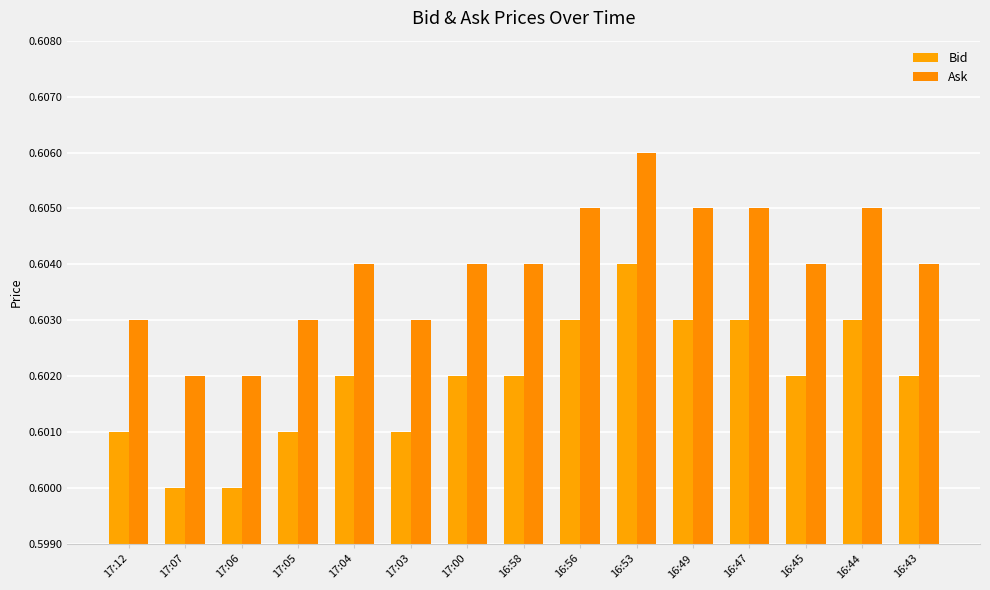

Reading right to left, extract all data points from this chart.

Bid: 0.6	0.6	0.6	0.6	0.6	0.6	0.6	0.6	0.6	0.6	0.6	0.6	0.6	0.6	0.6
Ask: 0.6	0.6	0.6	0.6	0.6	0.6	0.6	0.6	0.6	0.6	0.6	0.6	0.6	0.6	0.6